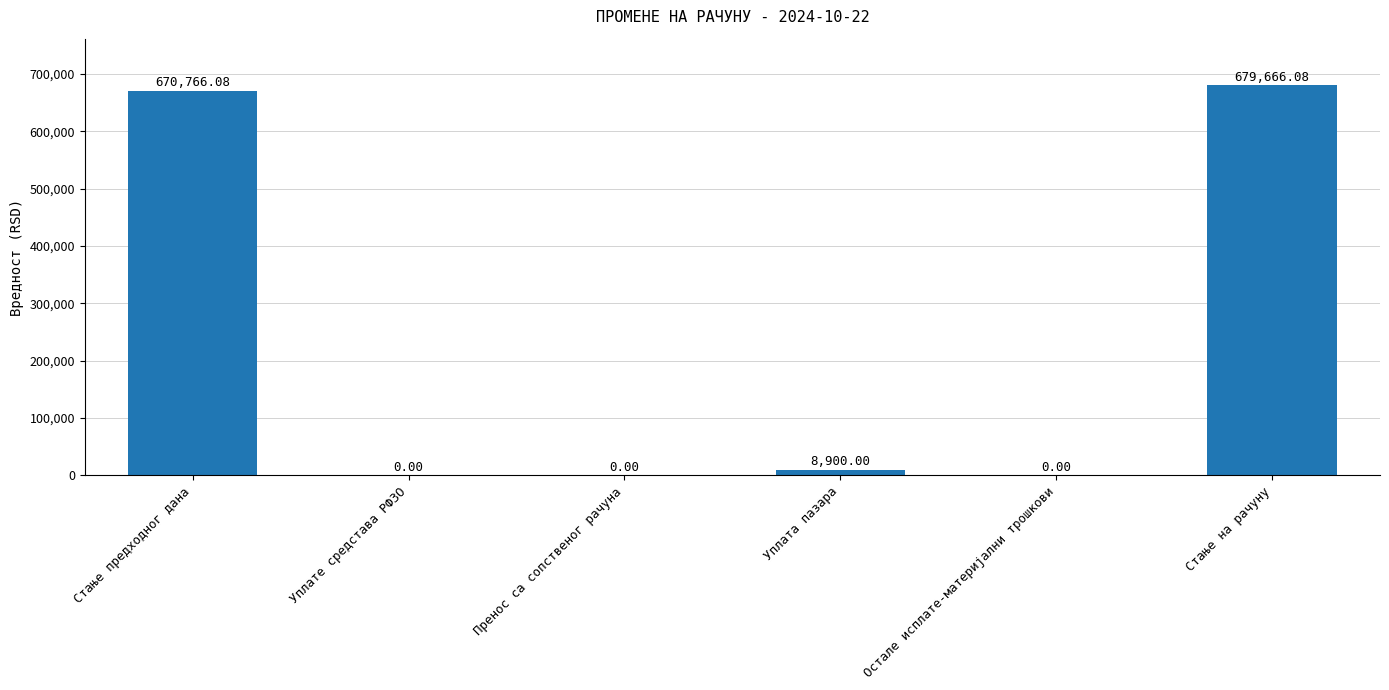

At which label does the data first exceed 8900?

Стање предходног дана